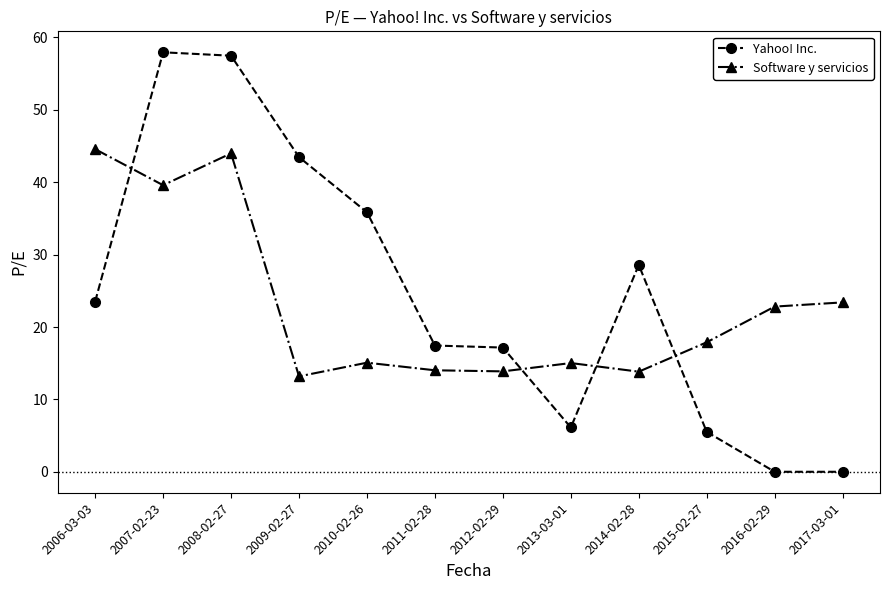

How many lines are shown in the chart?

2